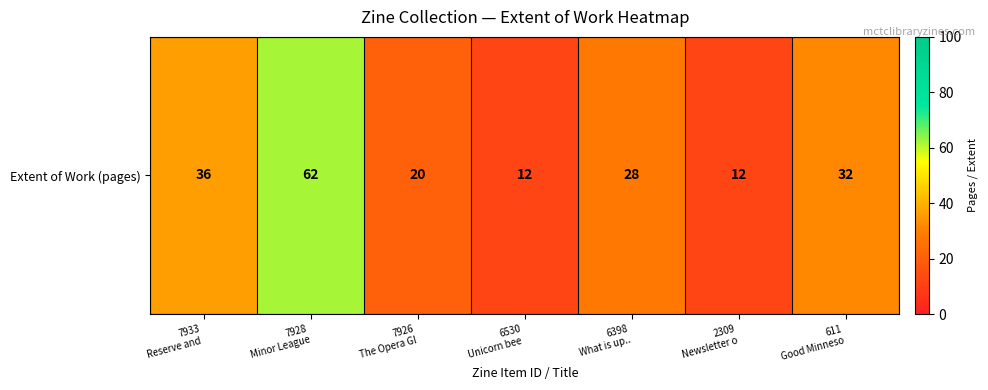

Between 6398
What is up.. and 2309
Newsletter o, which is larger?

6398
What is up..